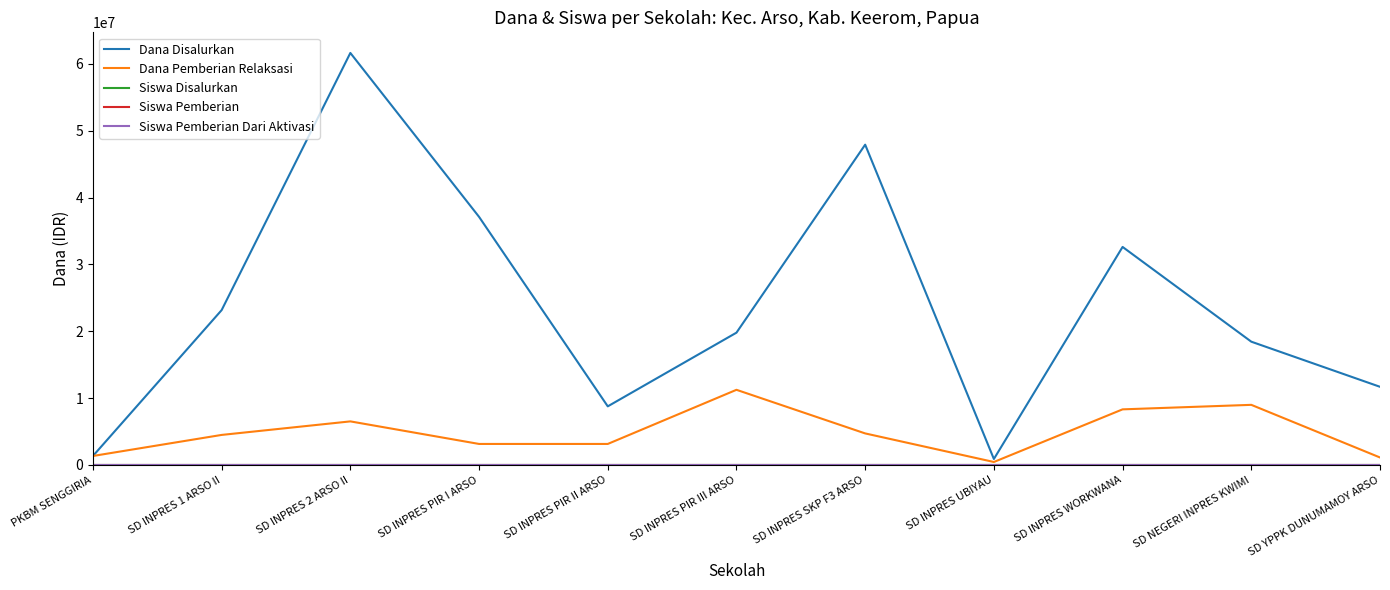

Is it true that Dana Disalurkan equals 64837321 at SD INPRES SKP F3 ARSO?

False